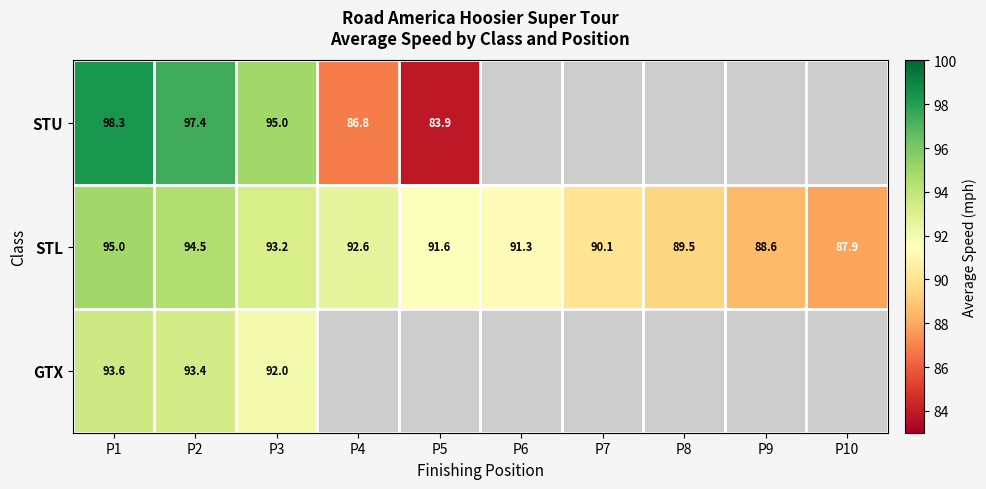

At which label does STL first exceed 91?

P1